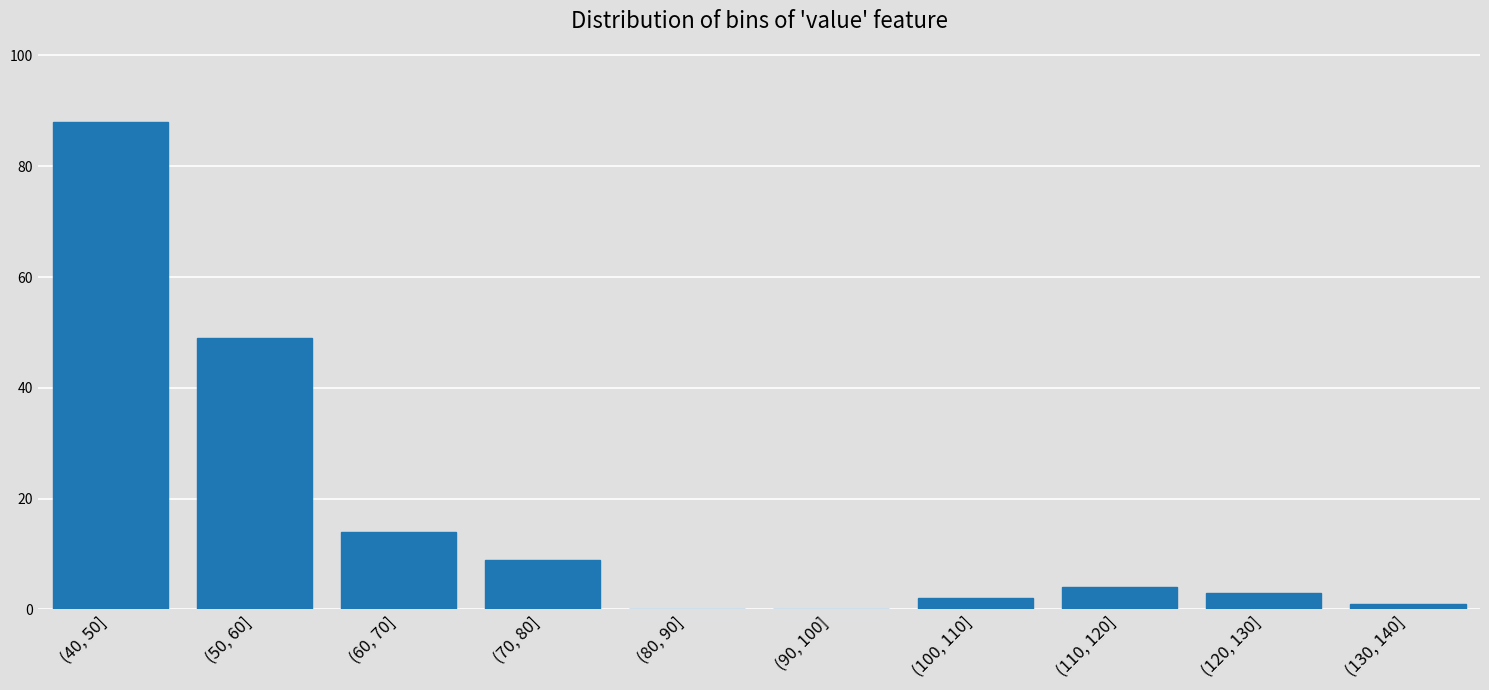

Reading left to right, extract all data points from this chart.

(40, 50]=88	(50, 60]=49	(60, 70]=14	(70, 80]=9	(80, 90]=0	(90, 100]=0	(100, 110]=2	(110, 120]=4	(120, 130]=3	(130, 140]=1